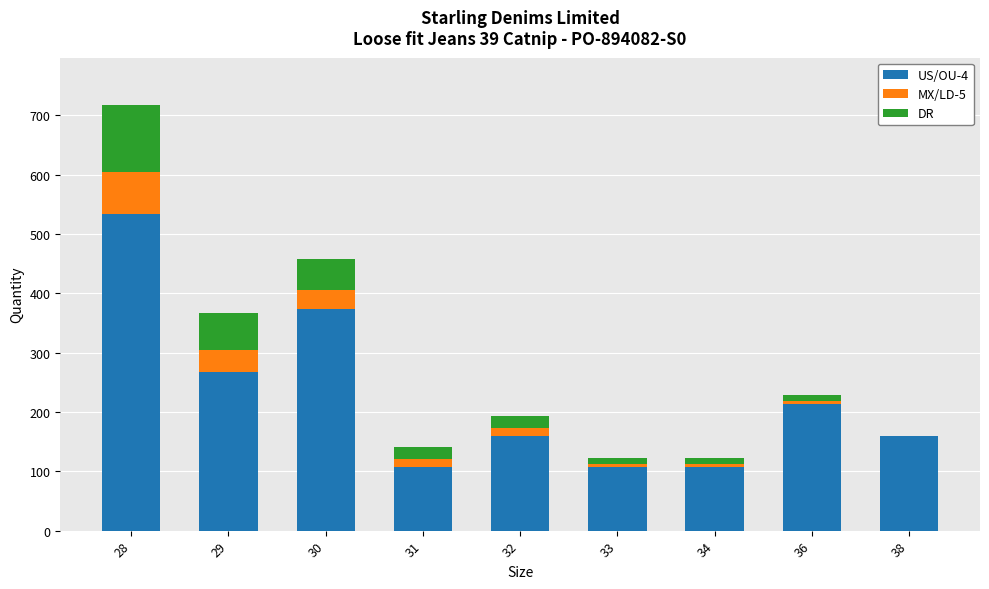

At which category is the sum across all series the highest?

28